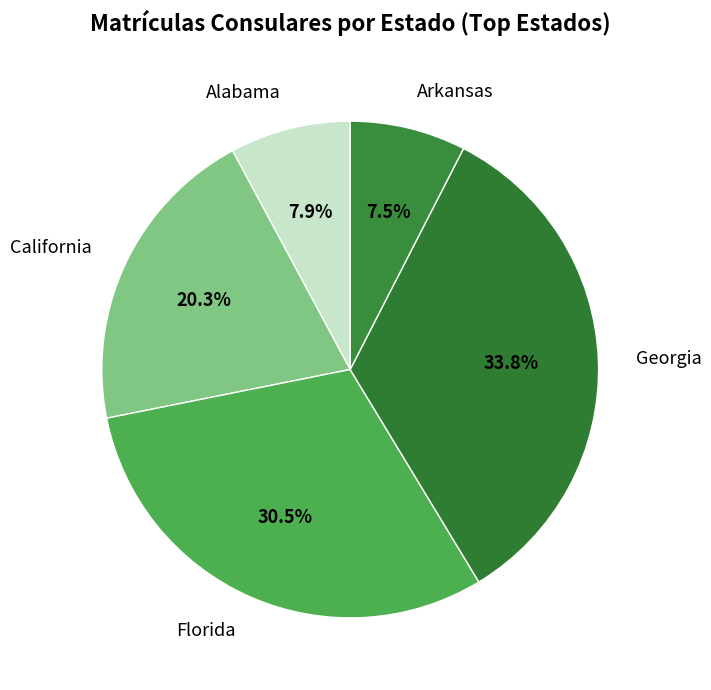

What percentage do Alabama and Arkansas together represent?

15.4%